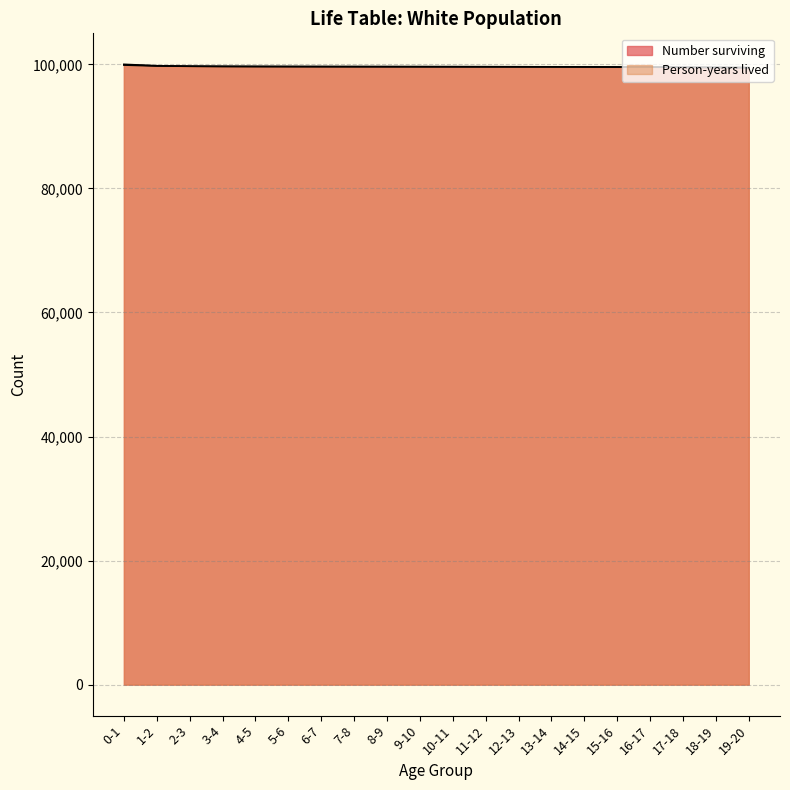

What are all the series names shown in the legend?

Number surviving, Person-years lived